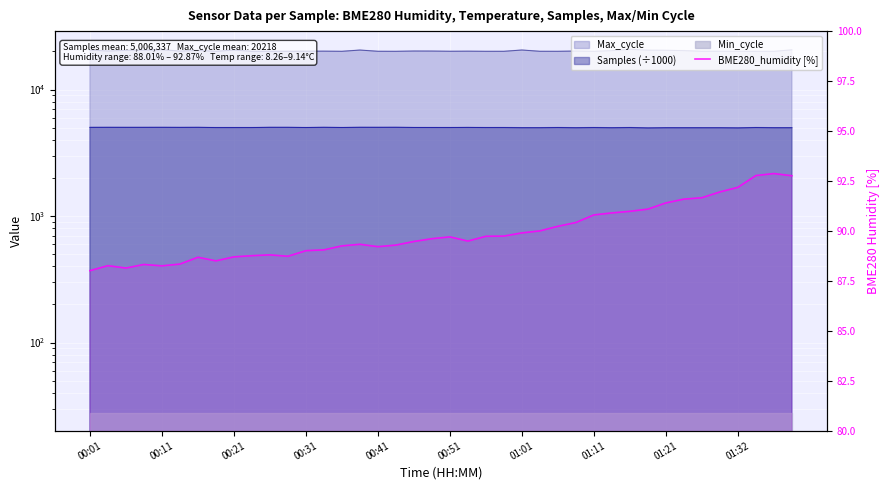

True or false: the data shows 91.7 at 34.

True